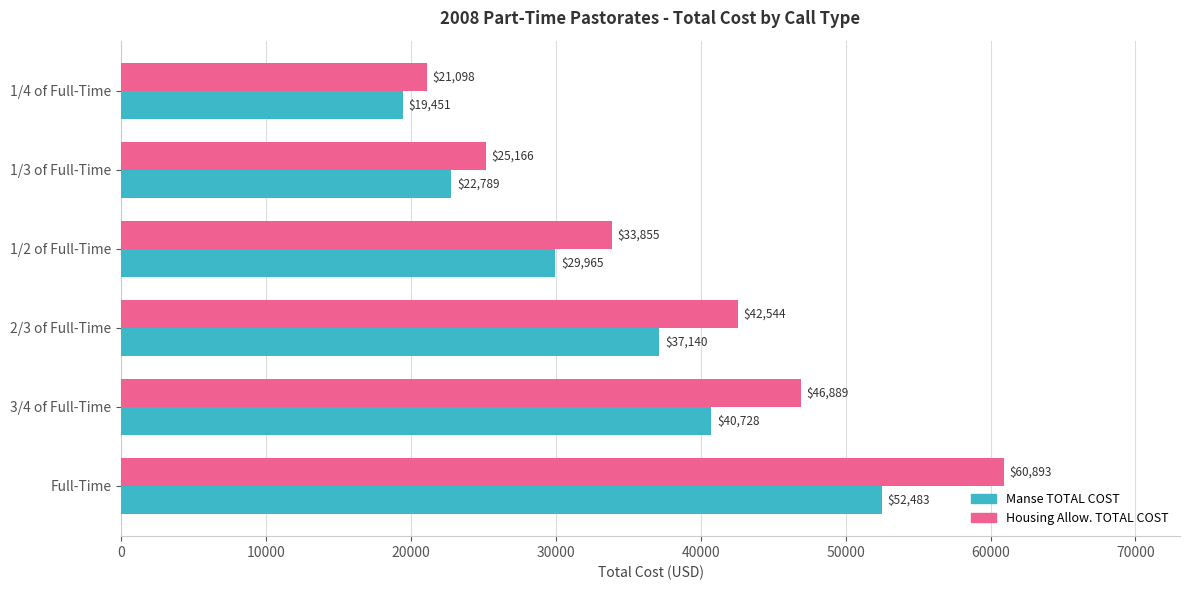

Which series changed the most between 2/3 of Full-Time and Full-Time?

Housing Allow. TOTAL COST